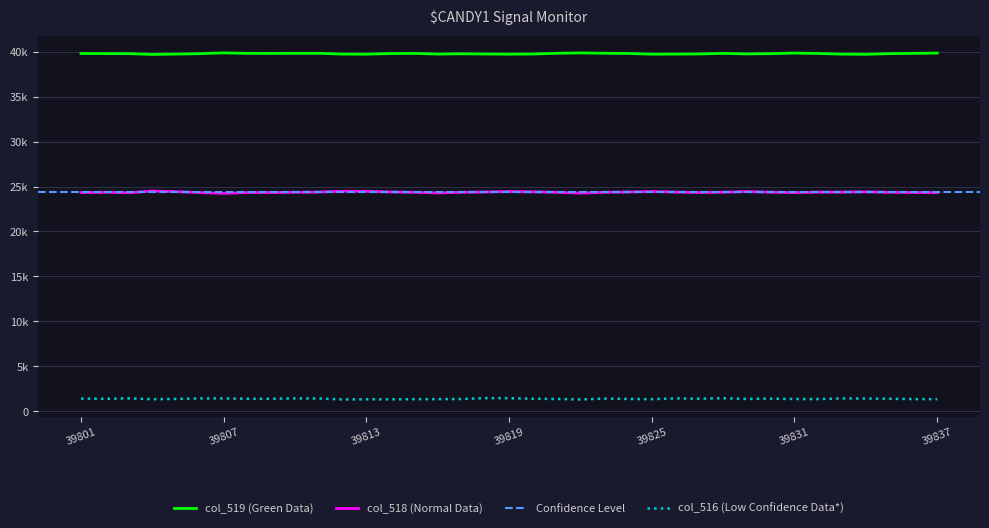

True or false: col_518 and col_516 cross at least once.

False